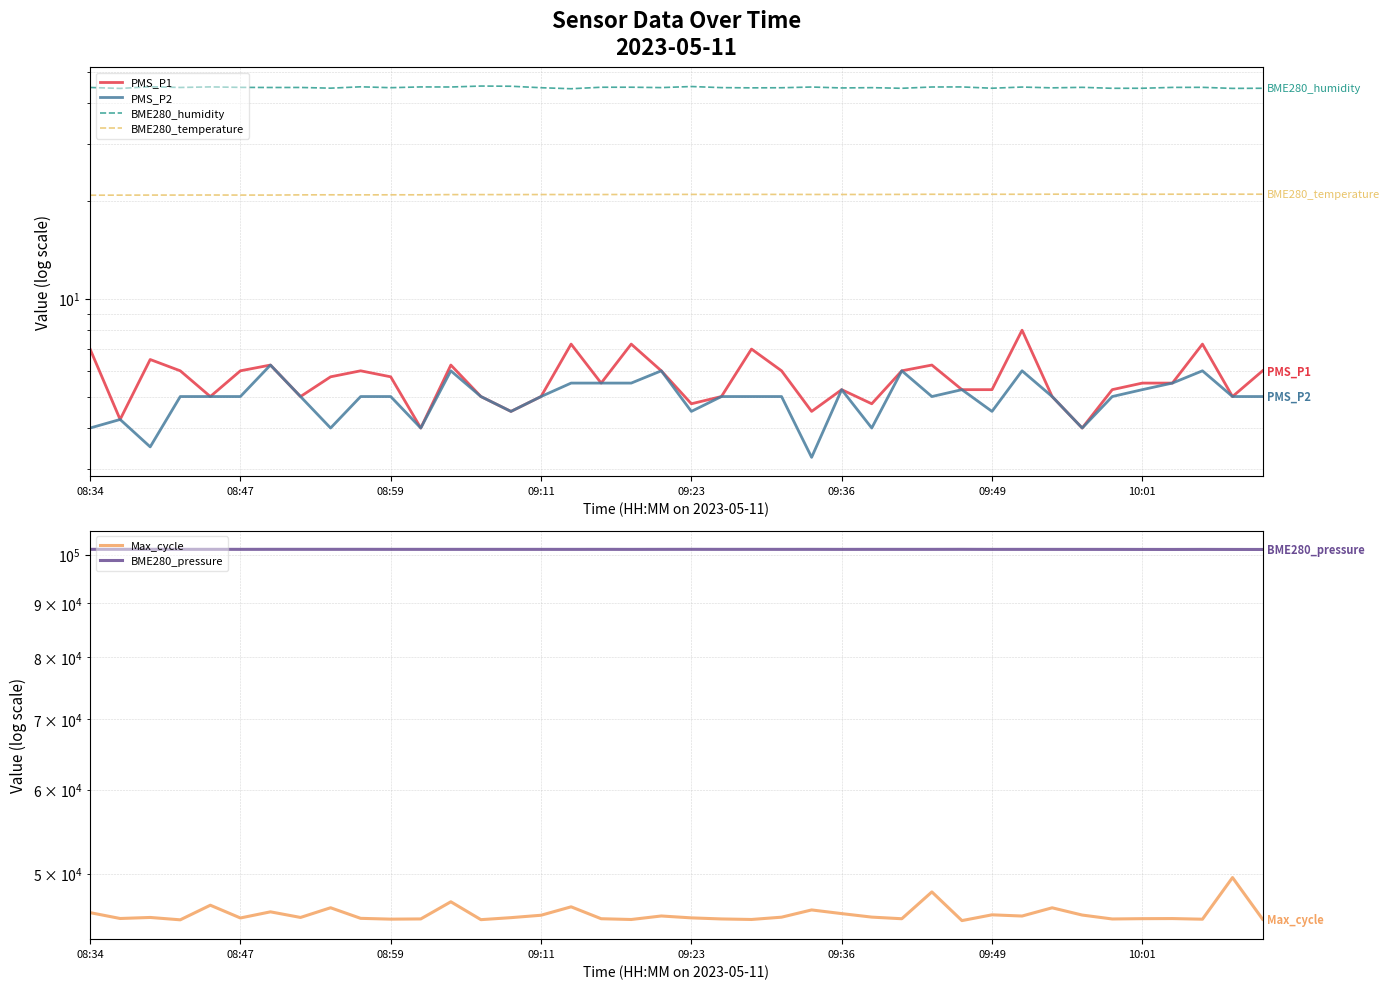

What is the value of the PMS_P2 point at the 40th from the left?

5.0